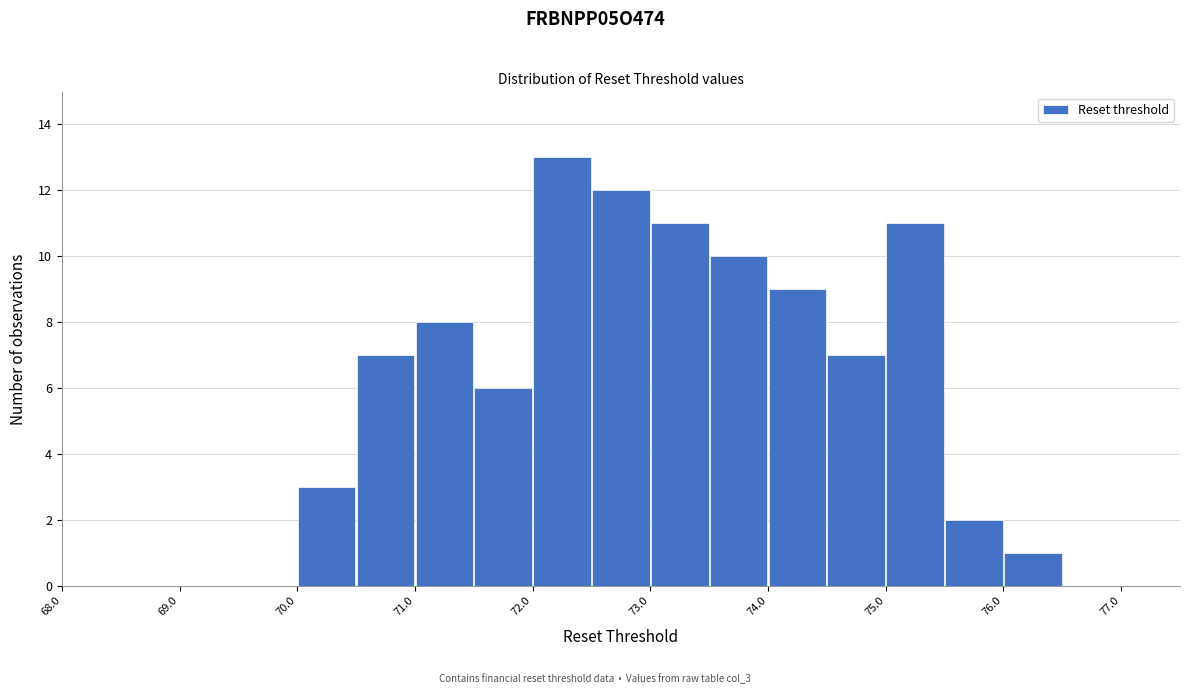

Which range on the x-axis has the tallest bar?

72.0 to 72.5